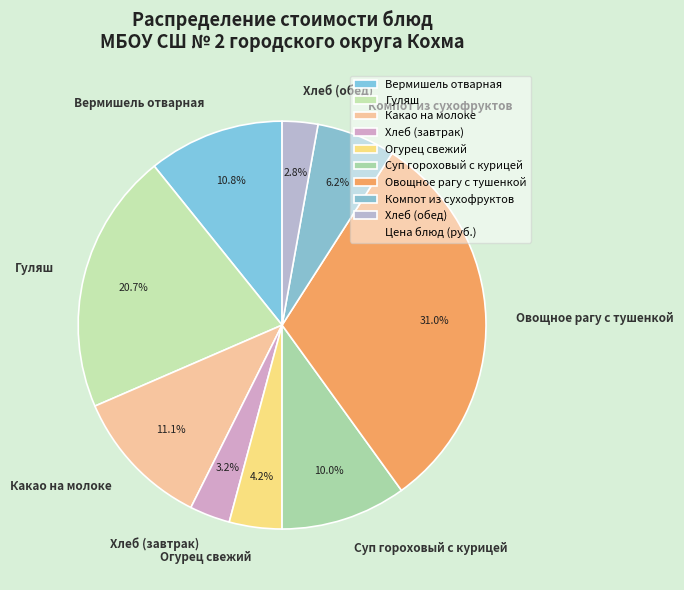

What percentage is the Компот из сухофруктов slice, to the nearest percent?

6%